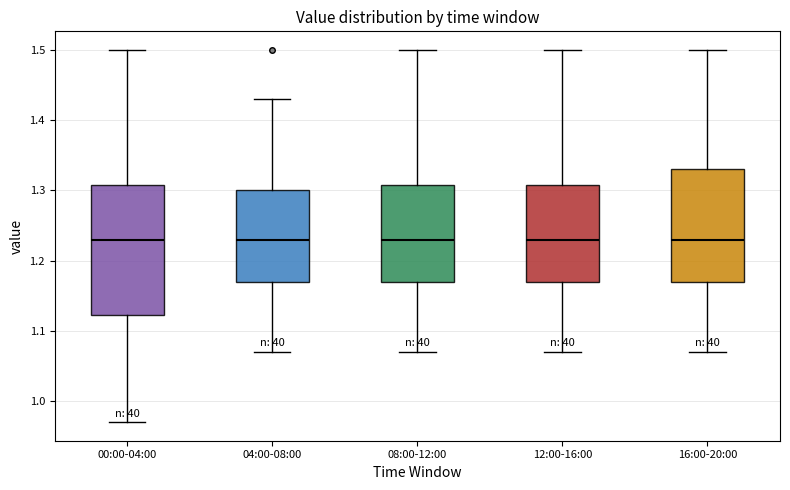

Reading left to right, transcribe this box plot: for each box, give where its median line is, the range the box spans, and where its two whiskers end, as read against the y-axis. The values are not printed on the chart, so give them approximately, as read against the axis.

00:00-04:00: median 1.23, box 1.12 to 1.31, whiskers 0.97 to 1.50
04:00-08:00: median 1.23, box 1.17 to 1.30, whiskers 1.07 to 1.43
08:00-12:00: median 1.23, box 1.17 to 1.31, whiskers 1.07 to 1.50
12:00-16:00: median 1.23, box 1.17 to 1.31, whiskers 1.07 to 1.50
16:00-20:00: median 1.23, box 1.17 to 1.33, whiskers 1.07 to 1.50